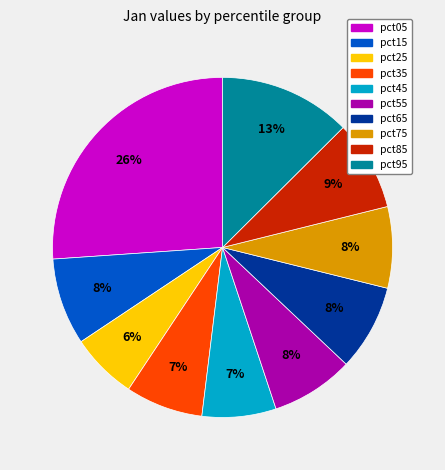

To the nearest percent, what is the difference between the largest and smallest slice percentages?

20%